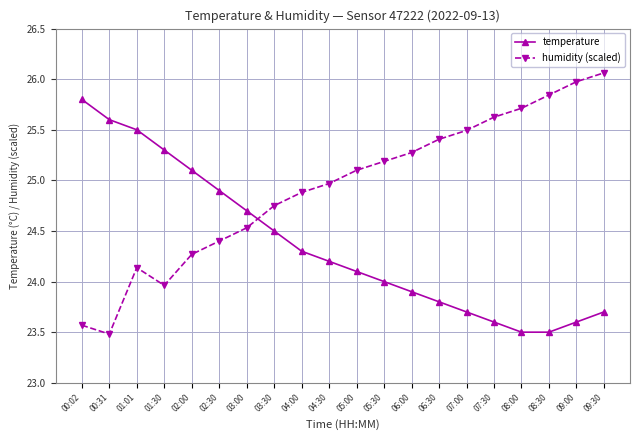

True or false: temperature has a value of 6.5 at 09:30.

False